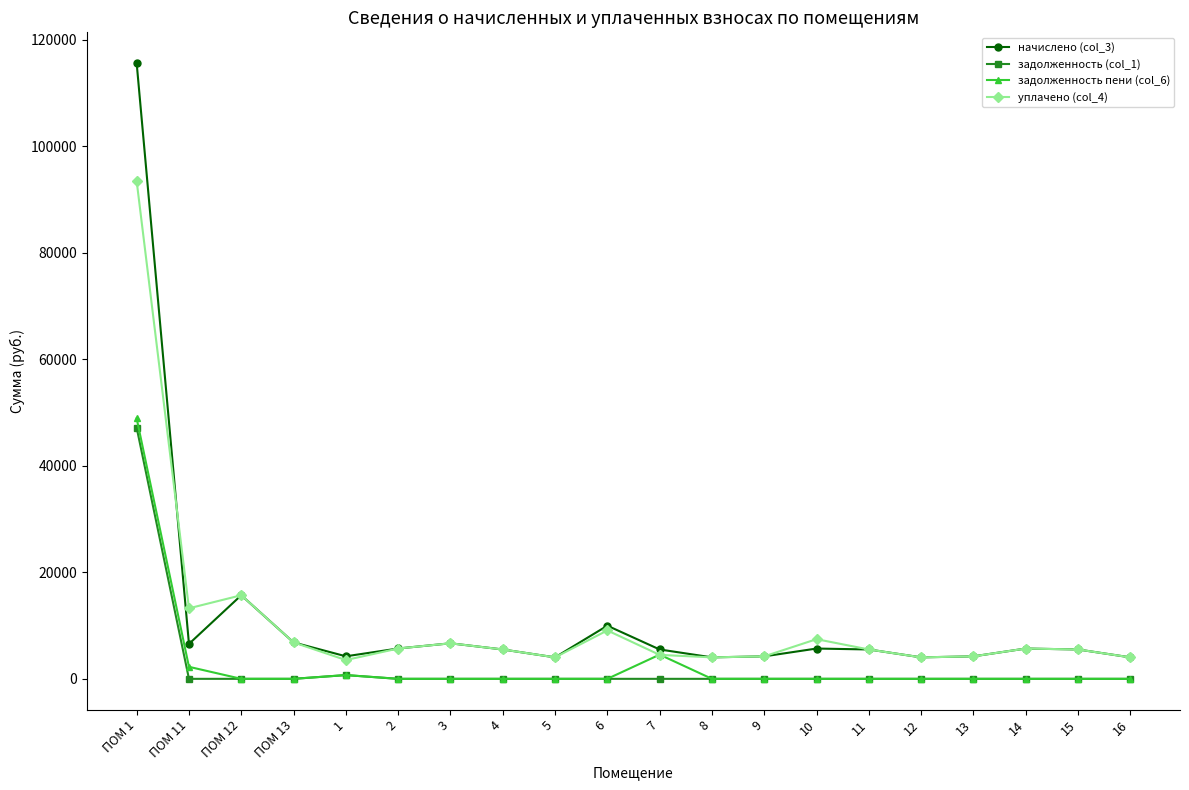

How many values in the начислено (col_3) series are below 5514?

7